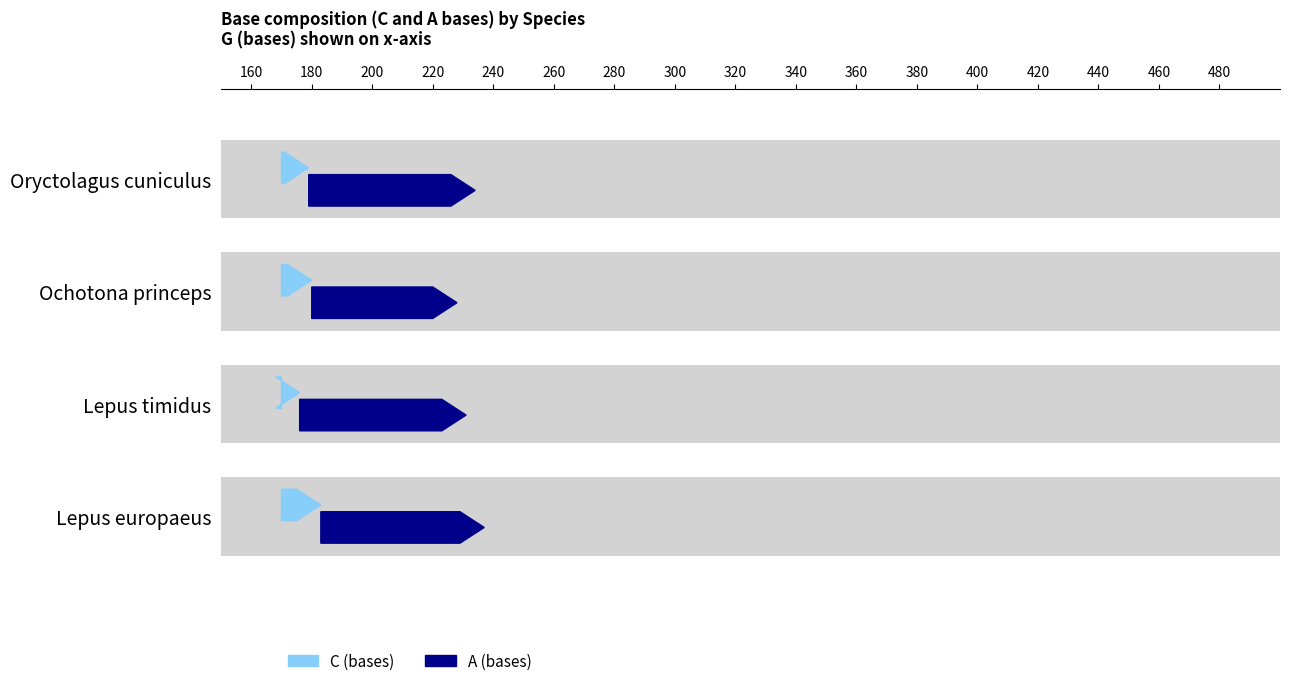

How many distinct data groups are displayed?

2